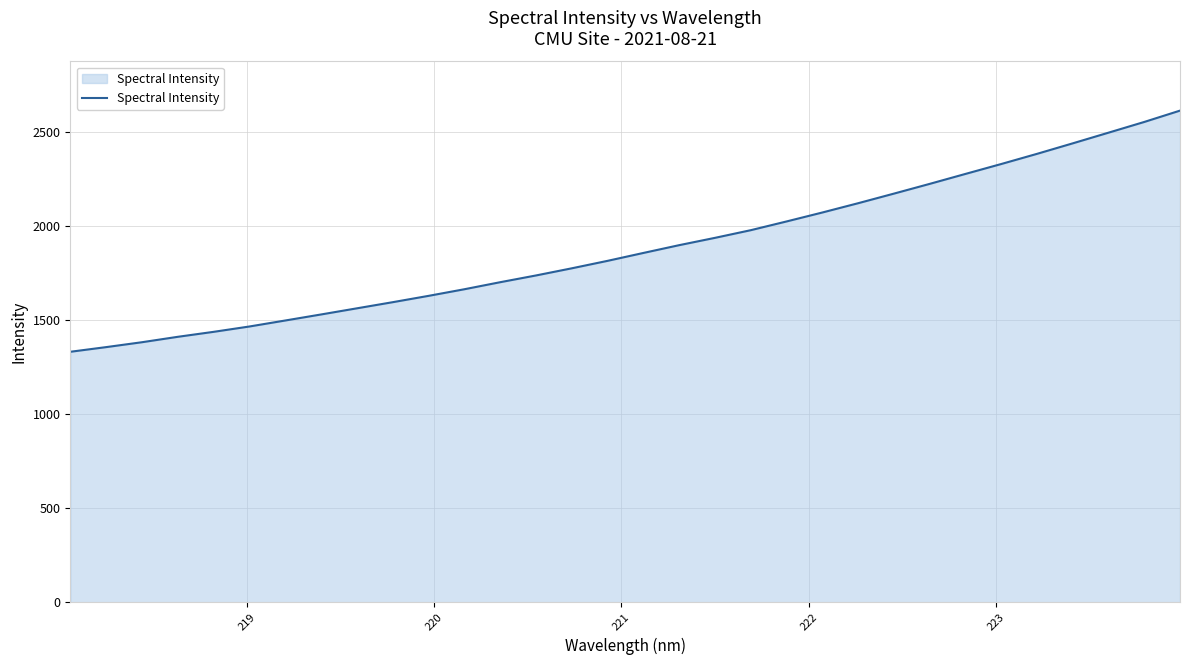

What is the greatest value displayed?

2614.0